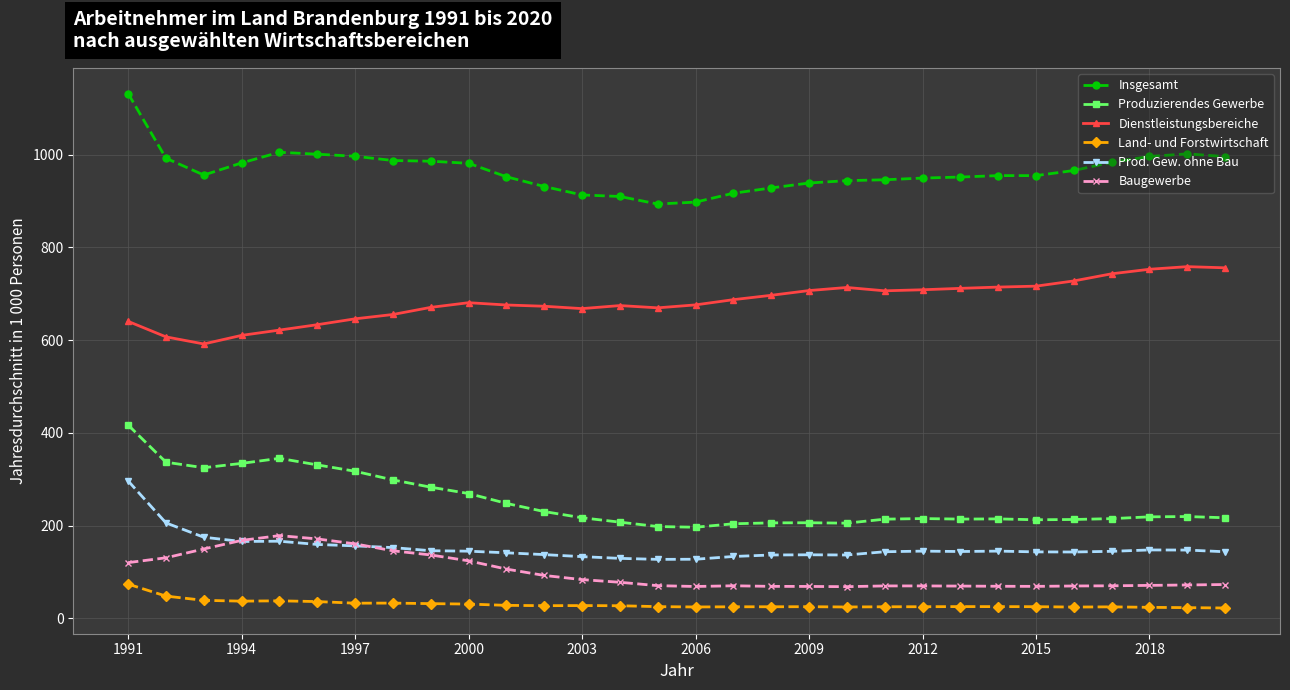

What is the sum of all Produzierendes Gewerbe values?

7537.1